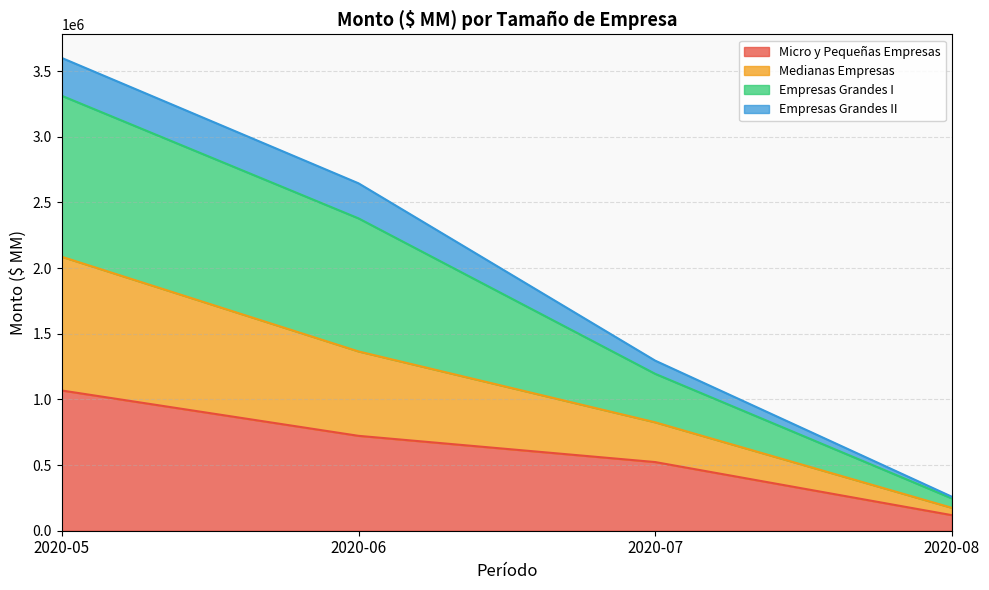

What is the total value across all series at 2020-07?

1295451.6